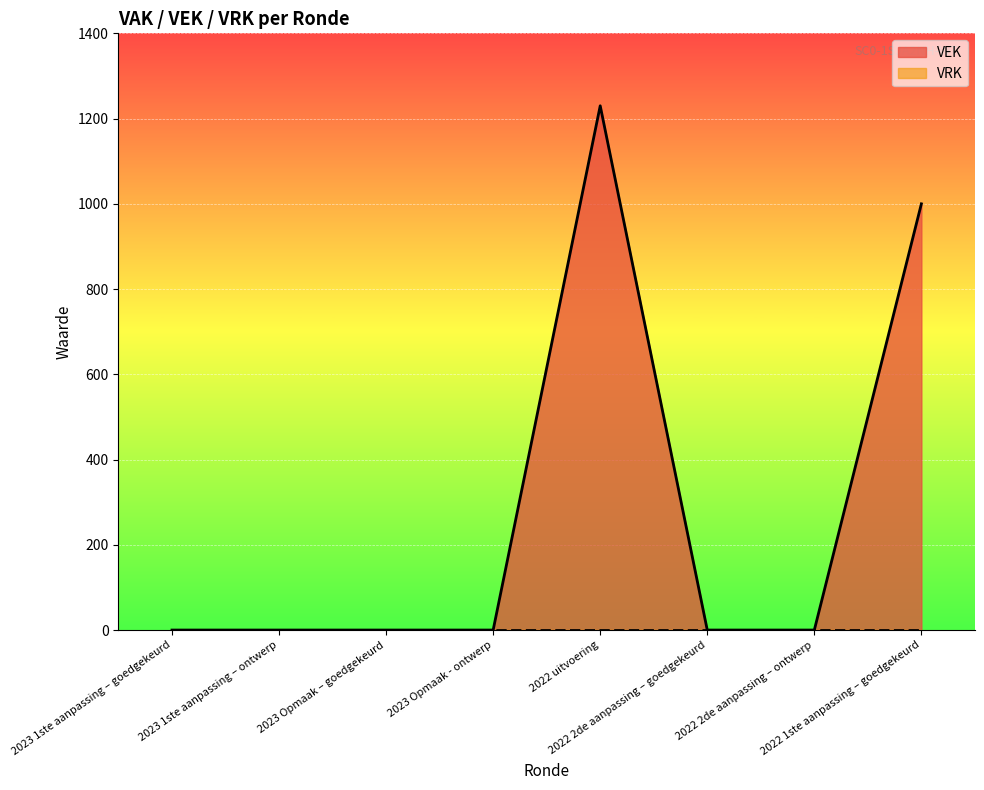

Count the number of categories in the chart.

8